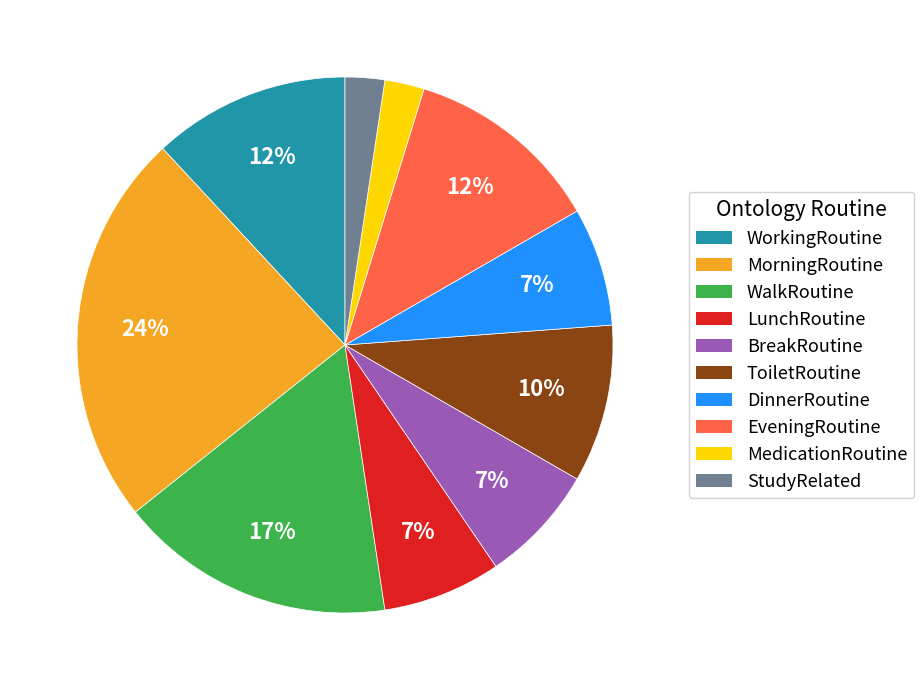

Approximately how many times larger is the value at MedicationRoutine compared to StudyRelated?

1.0